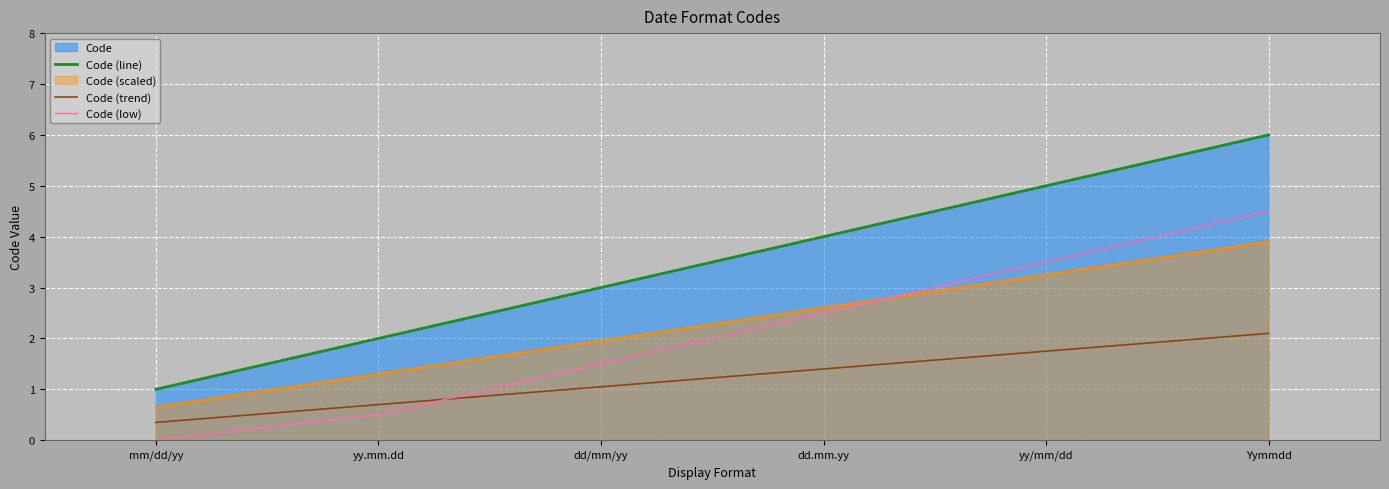

True or false: Code (trend) and Code (line) cross at least once.

False